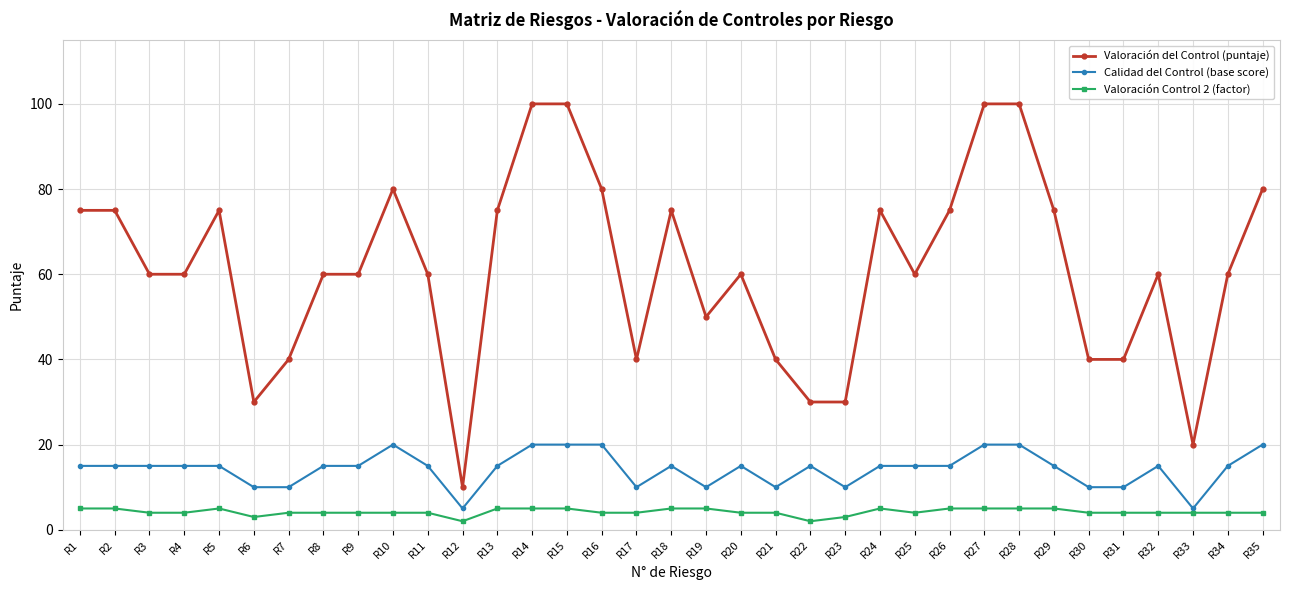

Rank the series by their maximum value, from highest to lowest.

Valoración del Control (puntaje), Calidad del Control (base score), Valoración Control 2 (factor)